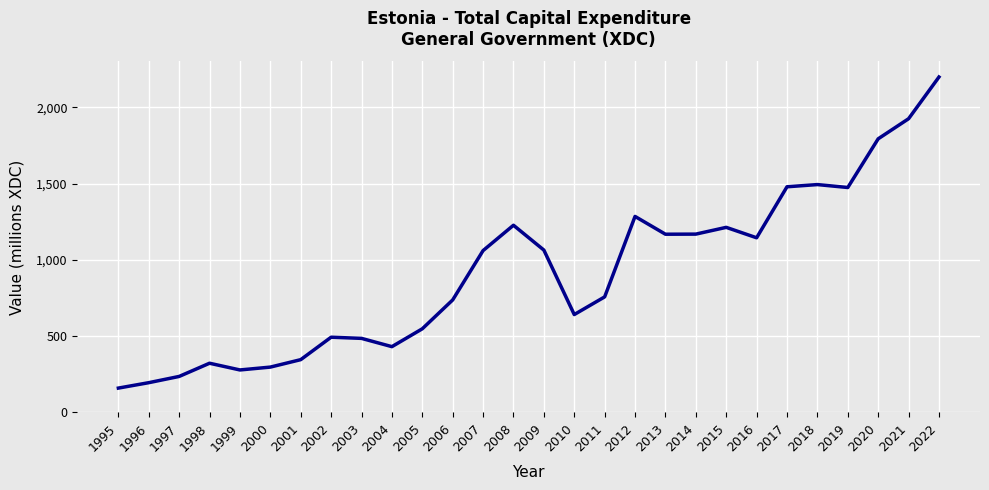

What is the average value?

914.9